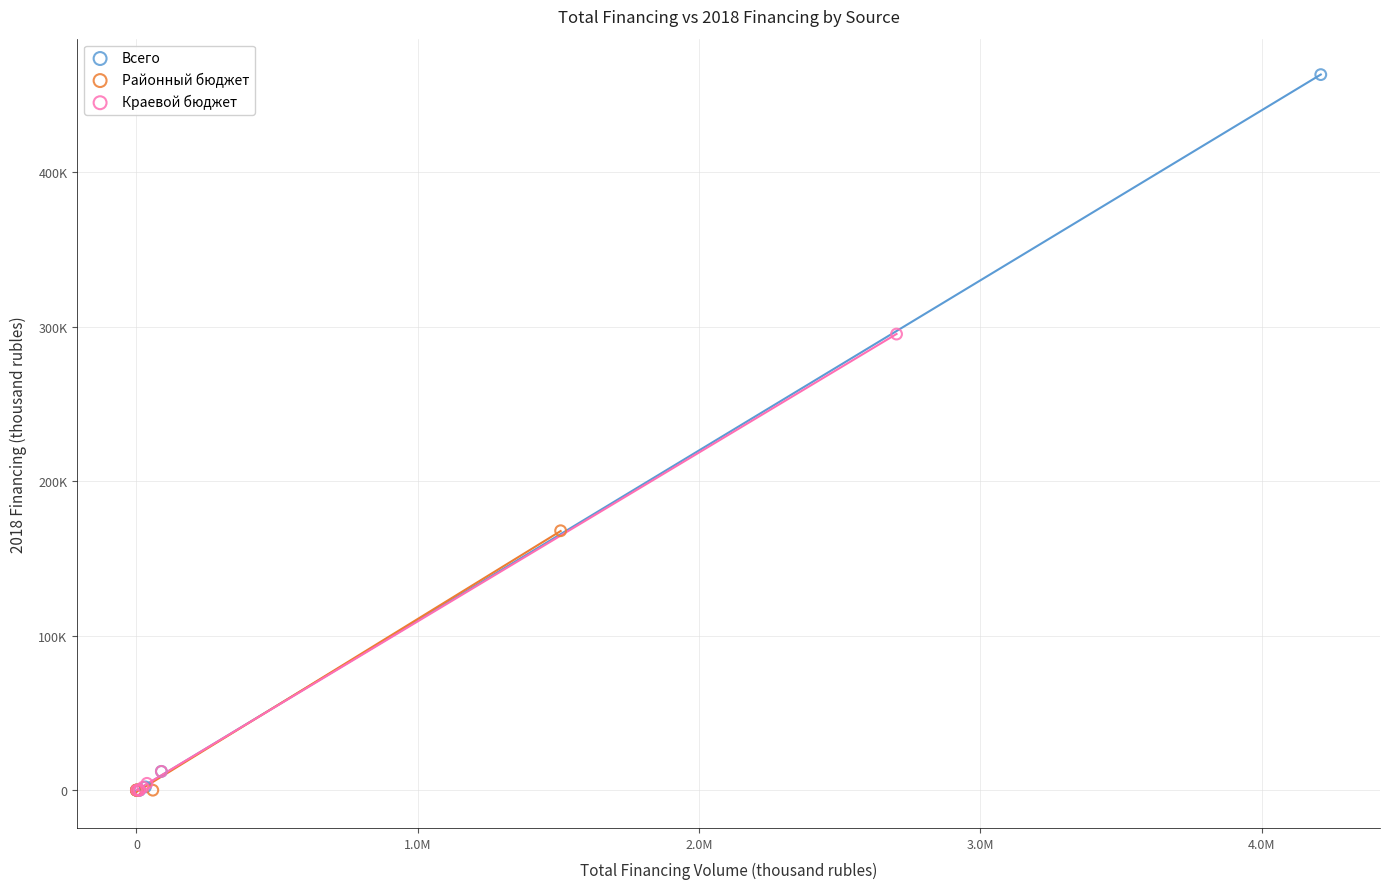

Which series has the largest Y range (max minus min)?

Всего